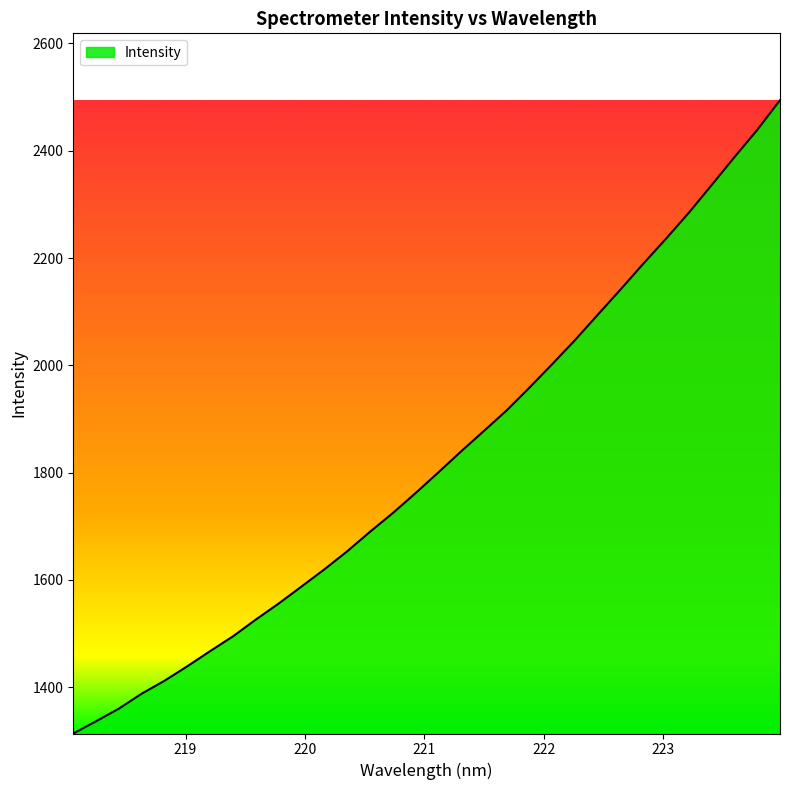

What is the smallest value displayed?

1313.5